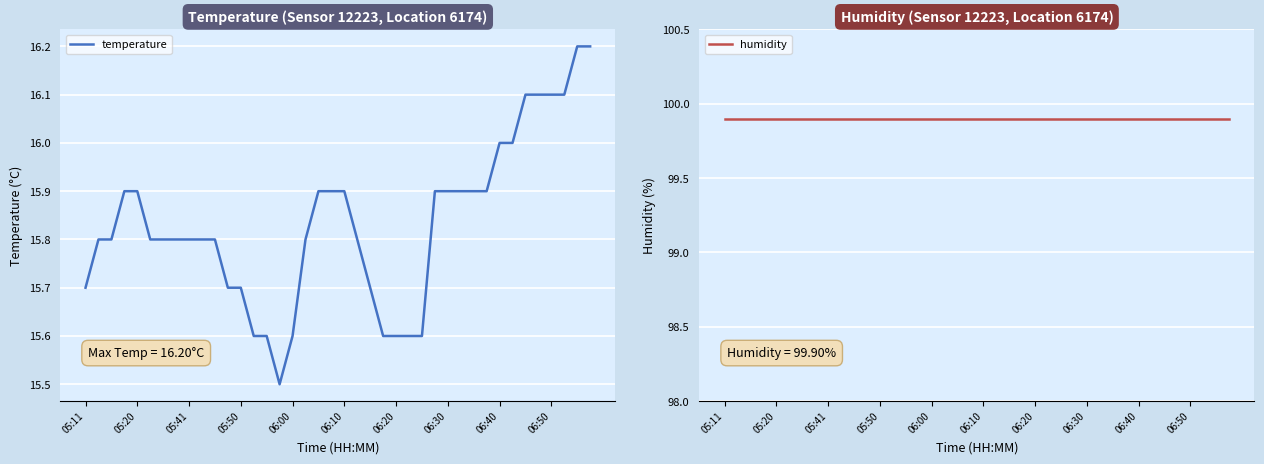

The humidity series shows 142.4 at 17. True or false?

False